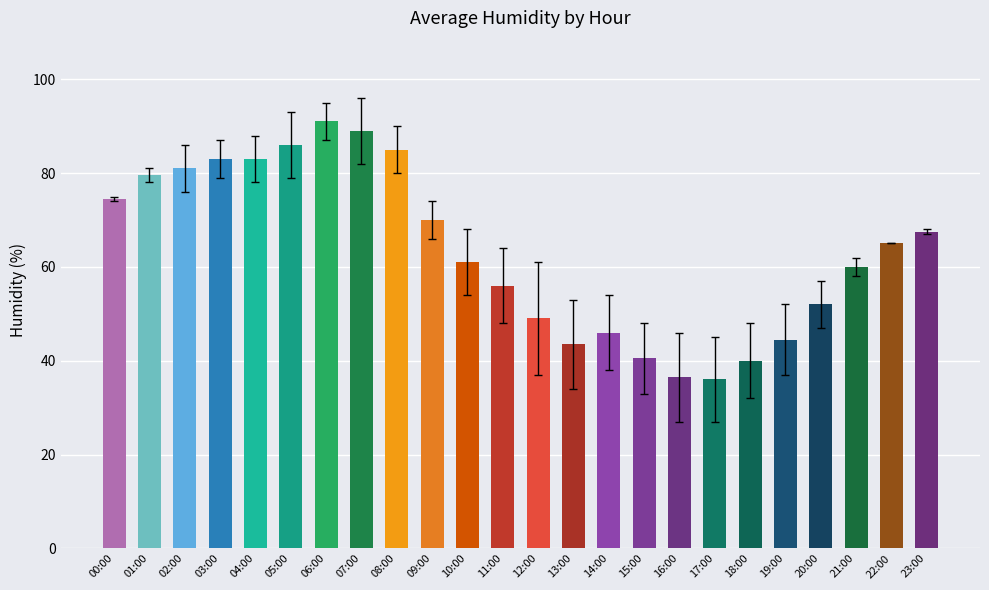

Approximately how many times larger is the value at 23:00 compared to 14:00?

1.5